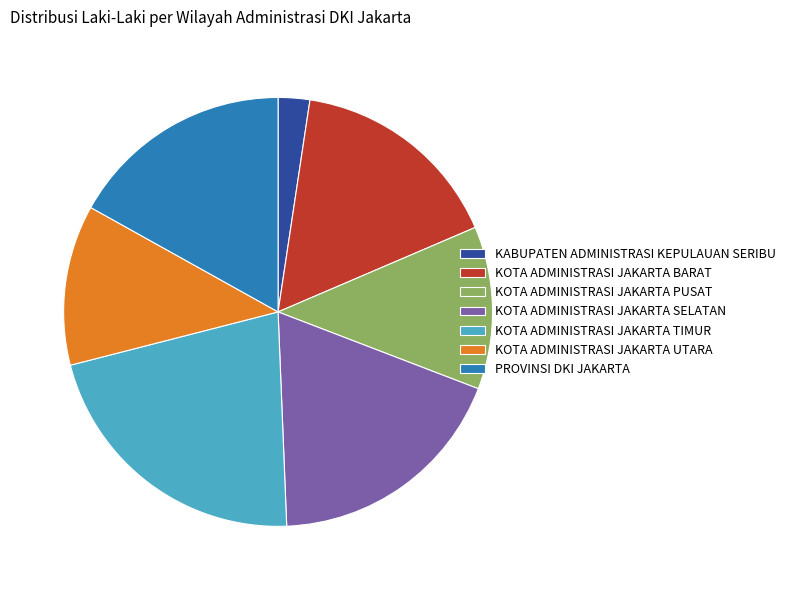

Combined, do KOTA ADMINISTRASI JAKARTA TIMUR and PROVINSI DKI JAKARTA account for over 50%?

No